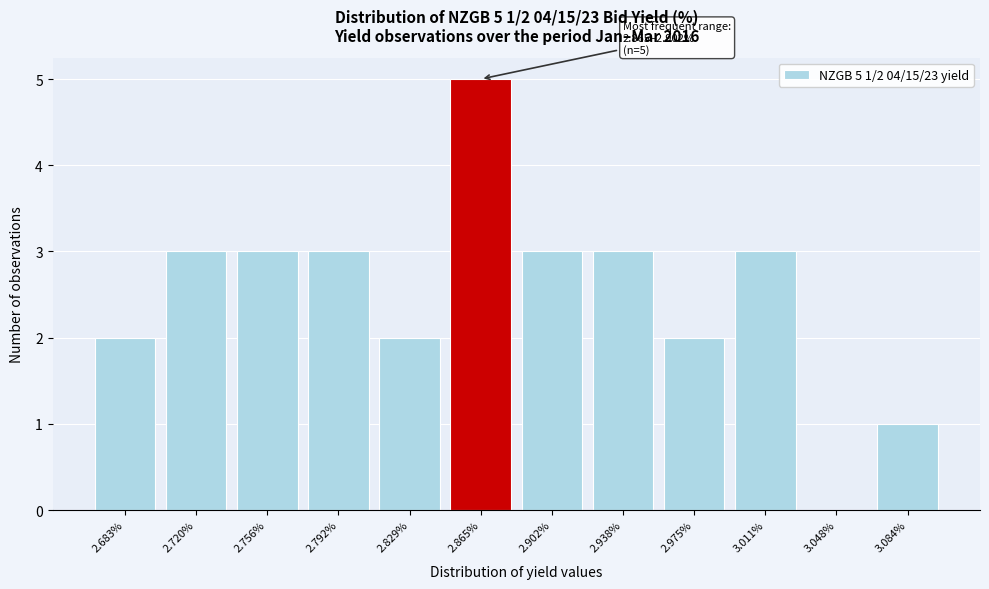

Reading left to right, transcribe all the data shown in this chart.

2.683%=2	2.720%=3	2.756%=3	2.792%=3	2.829%=2	2.865%=5	2.902%=3	2.938%=3	2.975%=2	3.011%=3	3.048%=0	3.084%=1